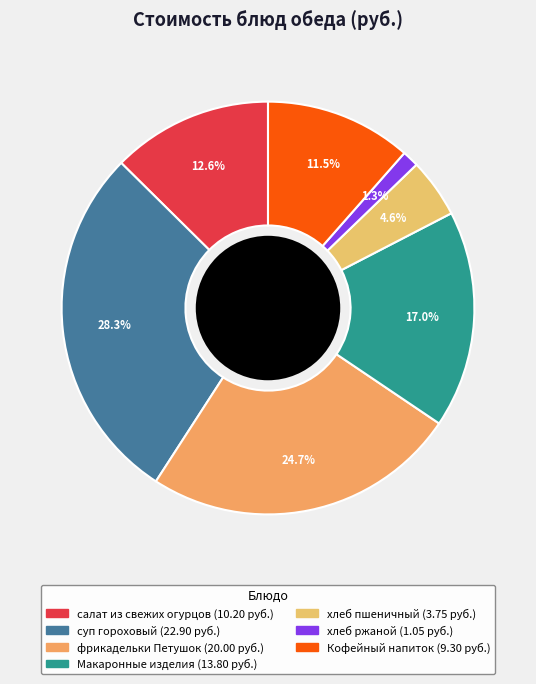

What portion of the pie excludes хлеб ржаной?

98.7%